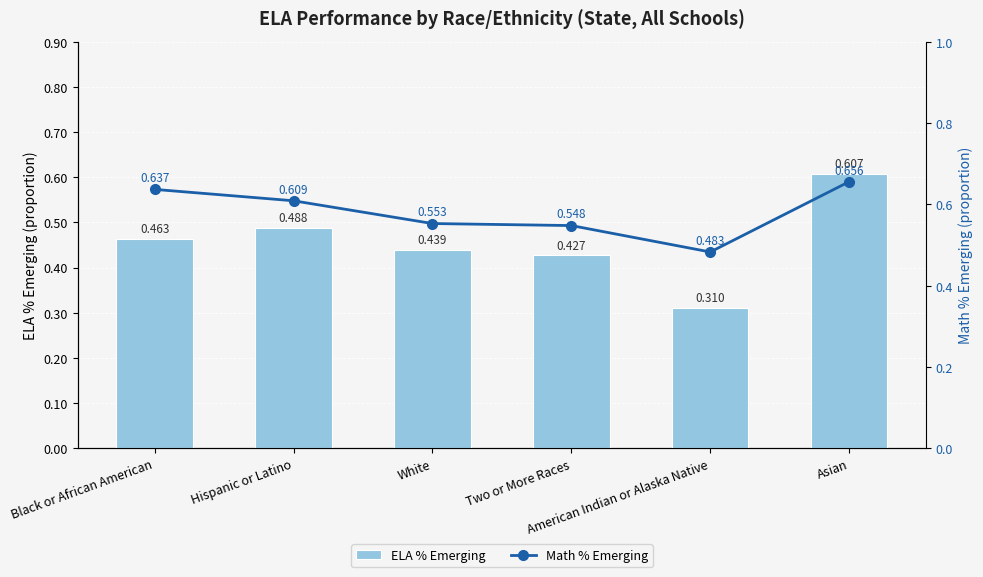

Count the number of data series in this chart.

2